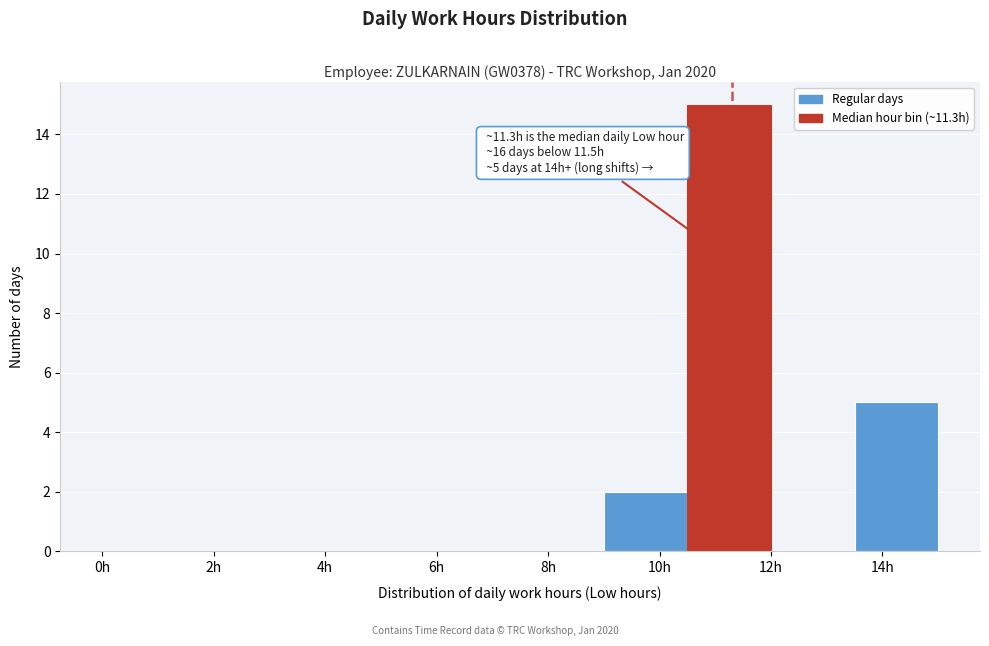

Which range on the x-axis has the tallest bar?

10.5 to 12.0